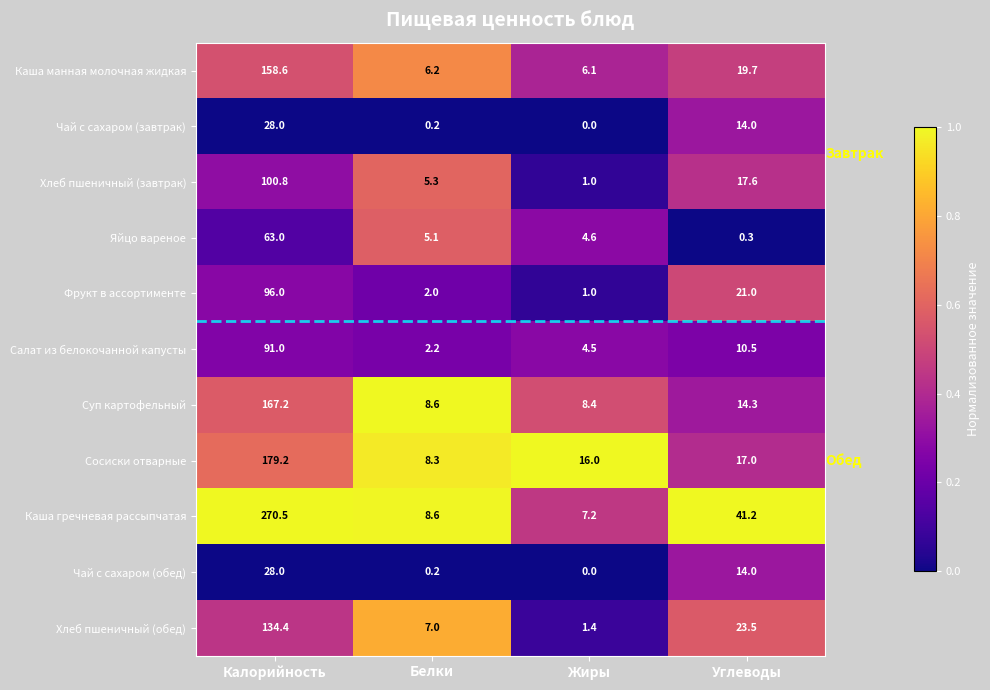

What is the greatest value displayed?

270.5